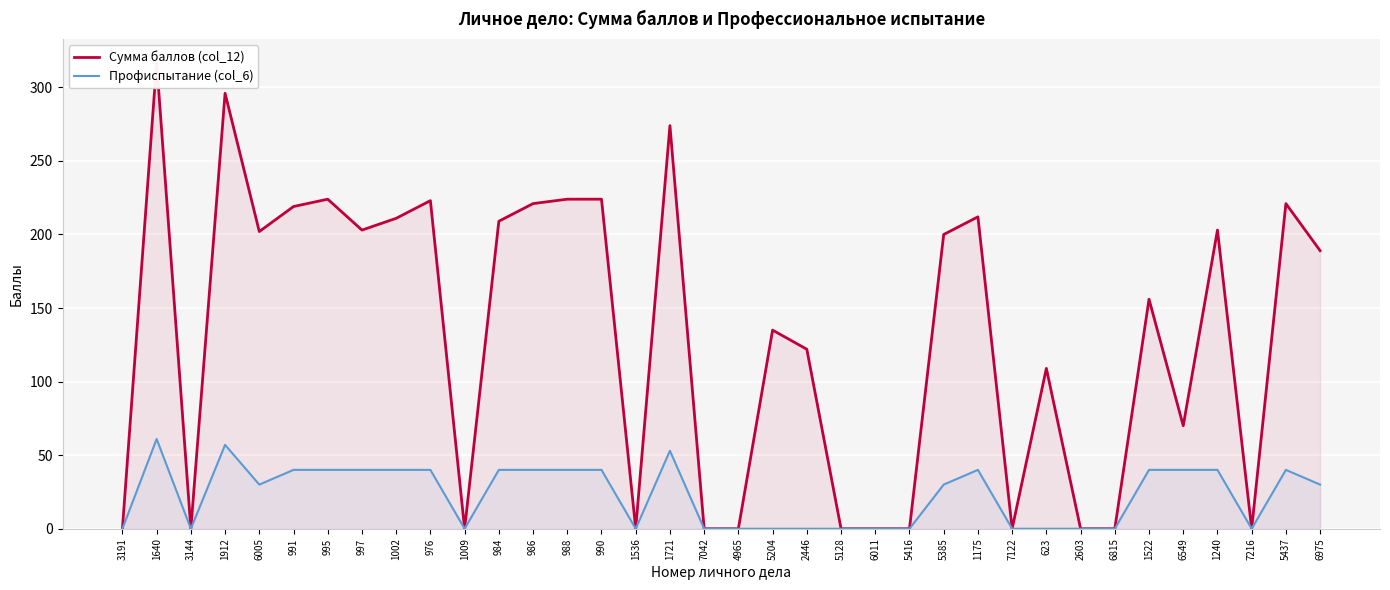

What is the difference between the Профиспытание (col_6) values at 1640 and 7122?

61